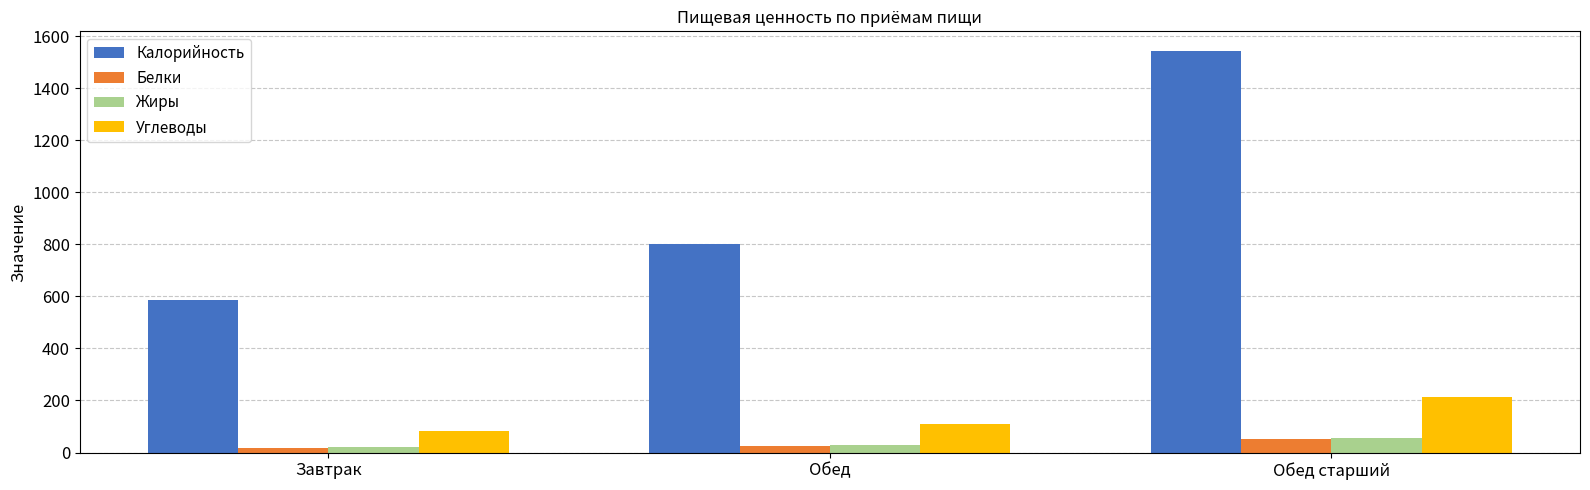

Which series changed the most between Завтрак and Обед?

Калорийность